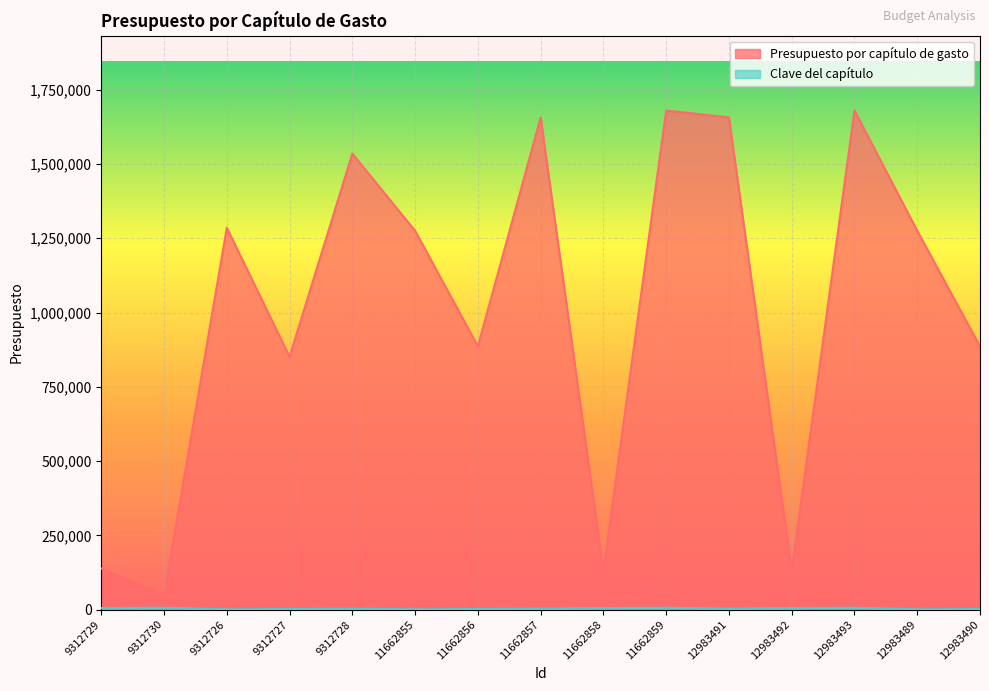

What is the total value across all series at 11662858?

135468